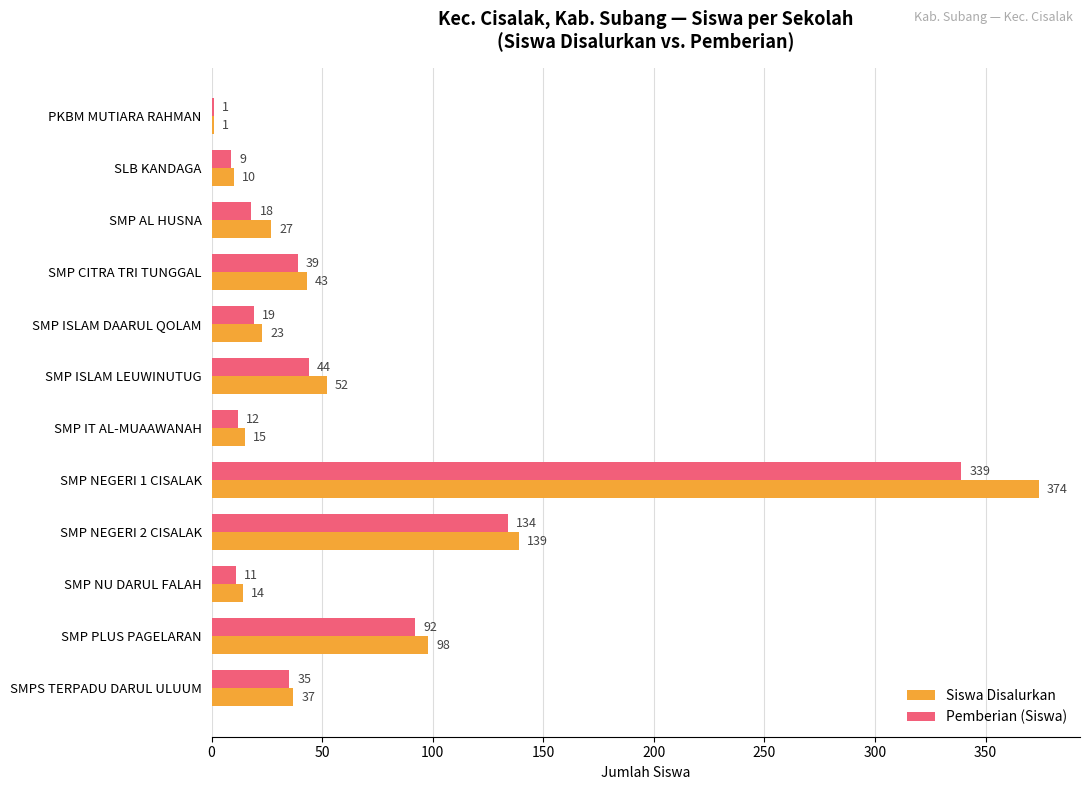

What is the average value of the Pemberian (Siswa) series?

63